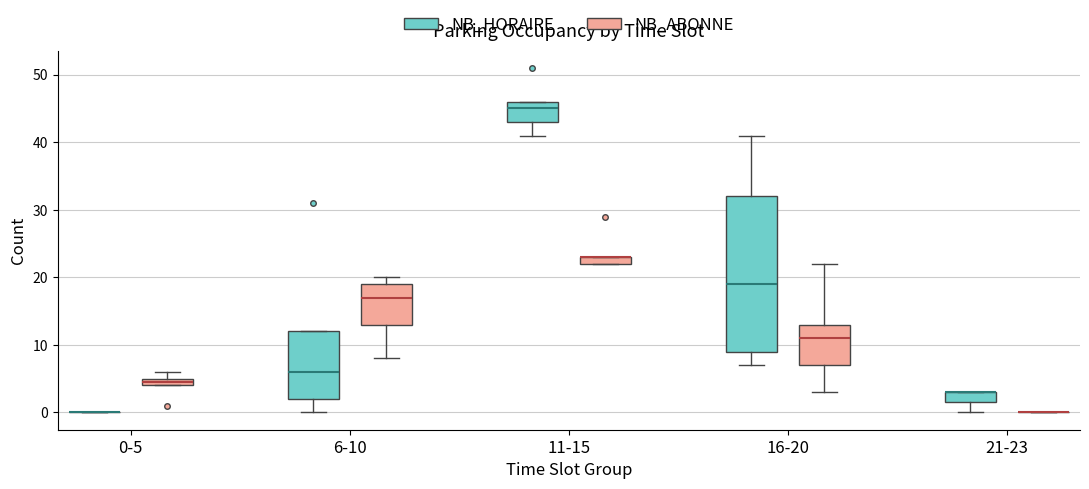

Where is the lower edge of the box for 21-23 (NB_HORAIRE) on the y-axis? The values are not printed on the chart, so give them approximately, as read against the axis.

2